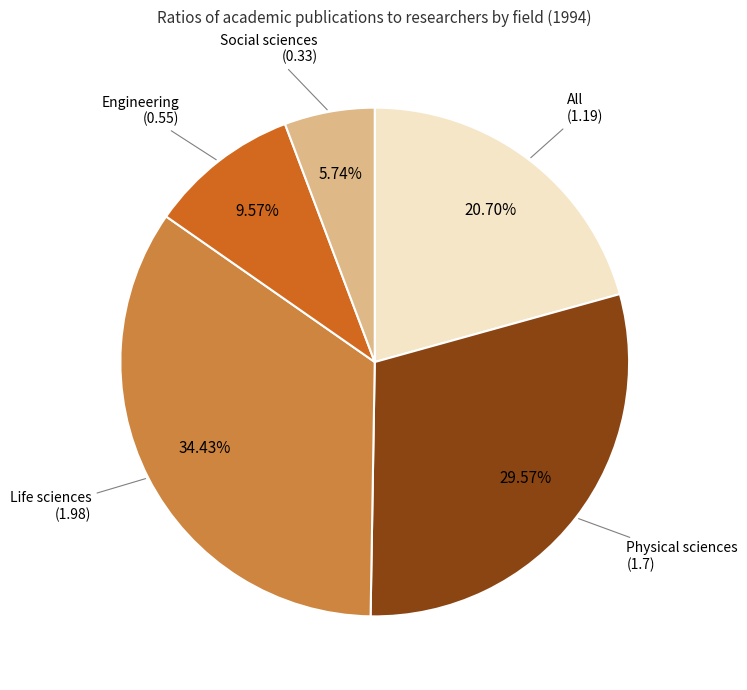

Is Life sciences the majority of the pie?

No